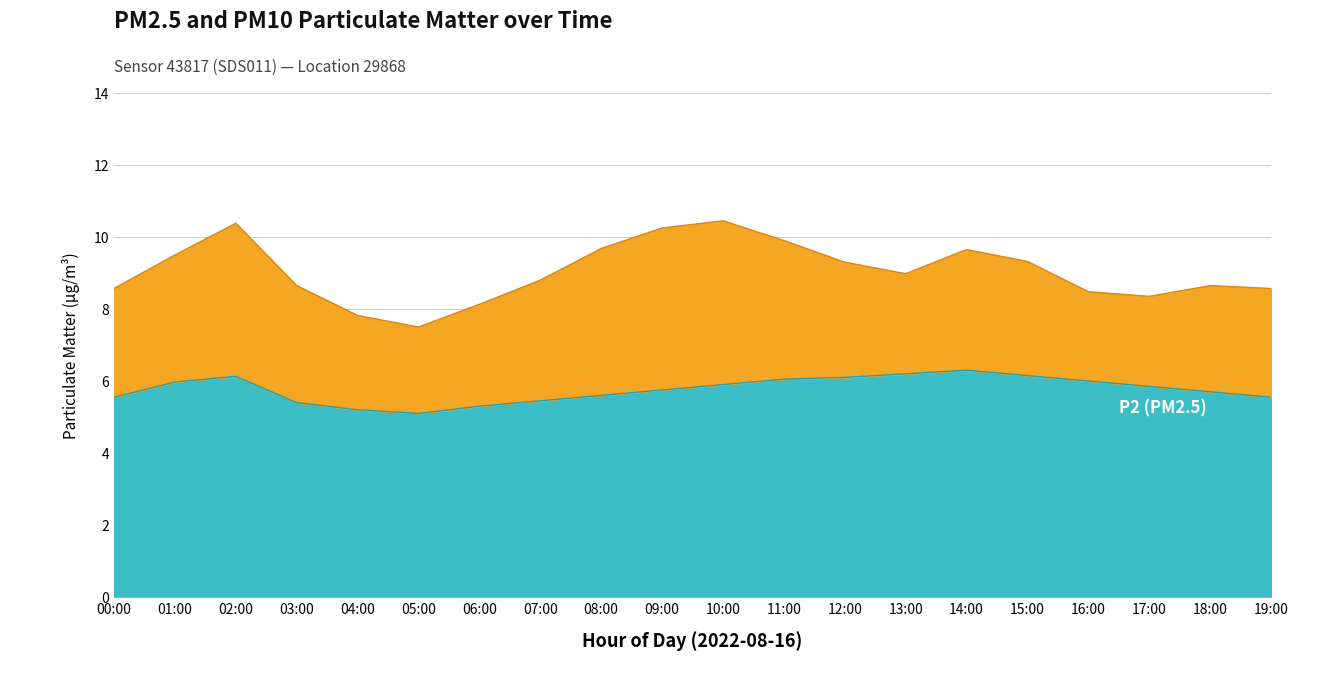

True or false: P1 has more than 0 points higher than both neighbors.

True